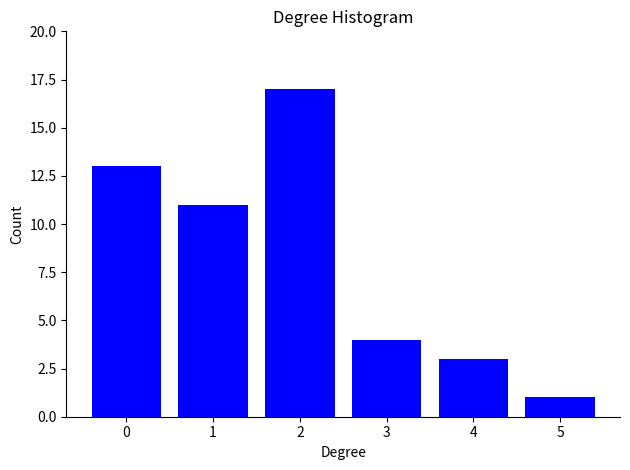

Reading left to right, what are all the values shown in this chart?

0=13	1=11	2=17	3=4	4=3	5=1